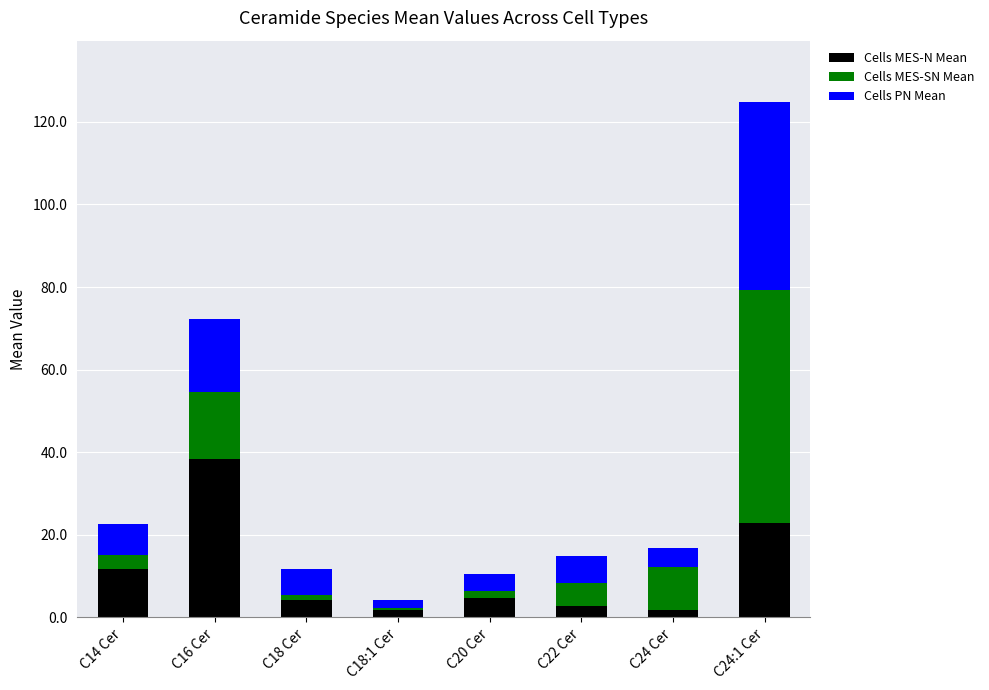

How many data points does each series have?

8